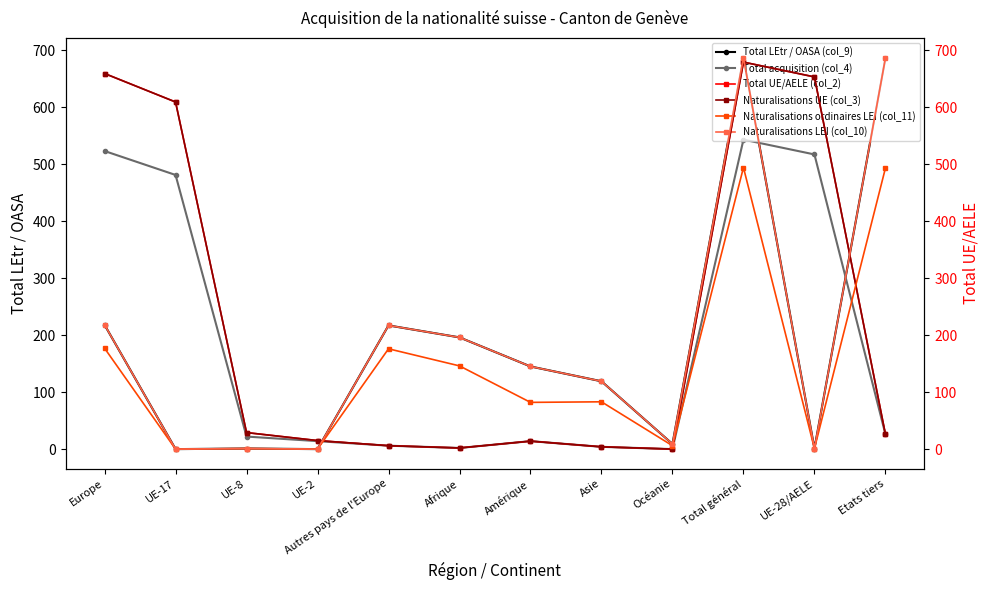

Which category has the lowest value in the Naturalisations ordinaires LEI (col_11) series?

UE-17